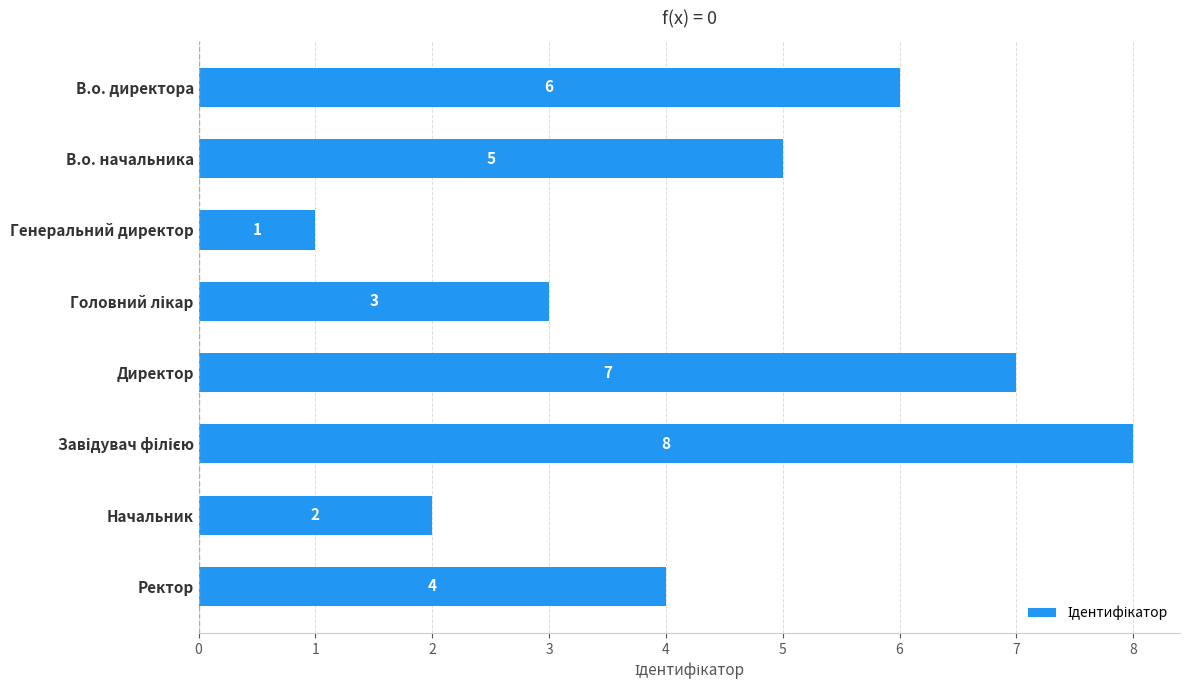

What is the ratio of the value at В.о. директора to the value at Директор?

0.9